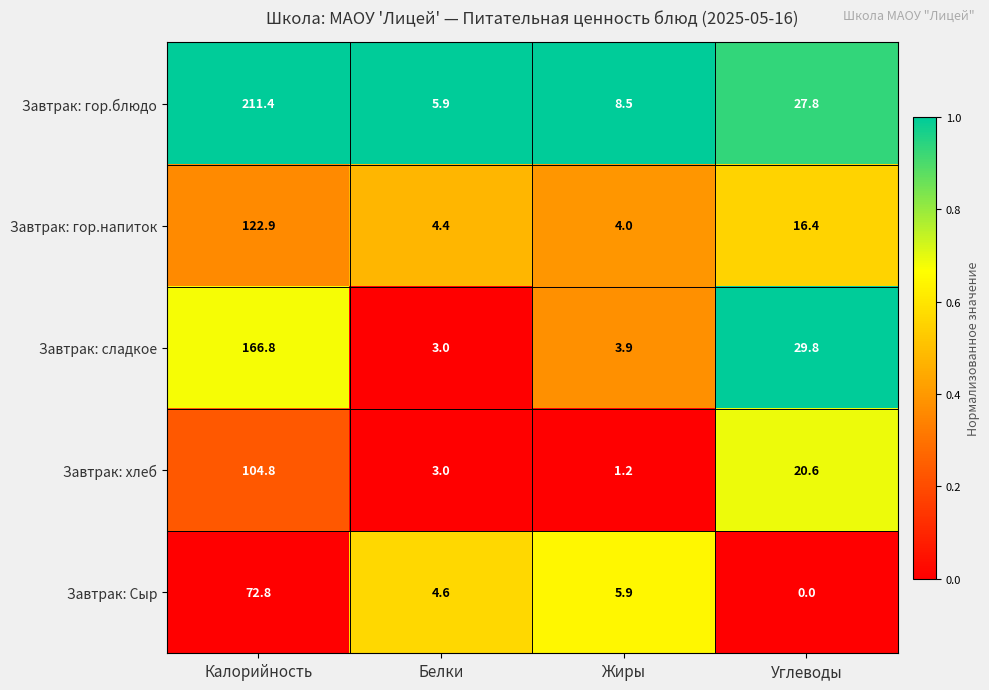

Reading left to right, transcribe all the data shown in this chart.

Завтрак: гор.блюдо: Калорийность=211.4	Белки=5.9	Жиры=8.5	Углеводы=27.8
Завтрак: гор.напиток: Калорийность=122.9	Белки=4.4	Жиры=4.0	Углеводы=16.4
Завтрак: сладкое: Калорийность=166.8	Белки=3.0	Жиры=3.9	Углеводы=29.8
Завтрак: хлеб: Калорийность=104.8	Белки=3.0	Жиры=1.2	Углеводы=20.6
Завтрак: Сыр: Калорийность=72.8	Белки=4.6	Жиры=5.9	Углеводы=0.0